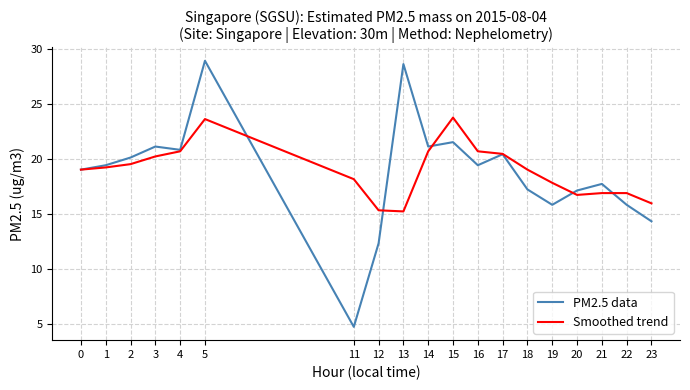

What are all the series names shown in the legend?

PM2.5 data, Smoothed trend